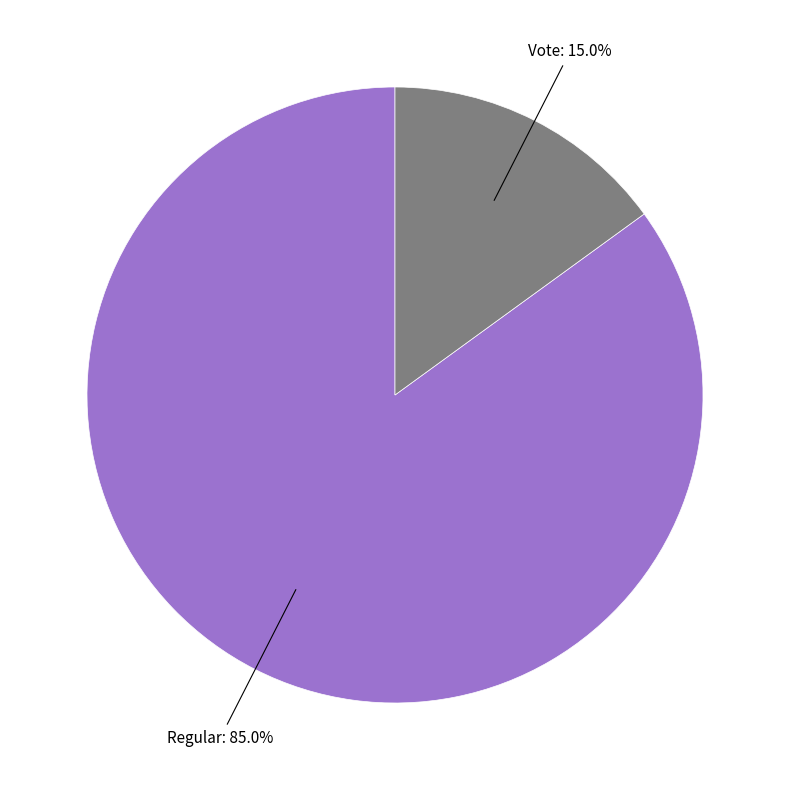

How many segments does this pie chart have?

2